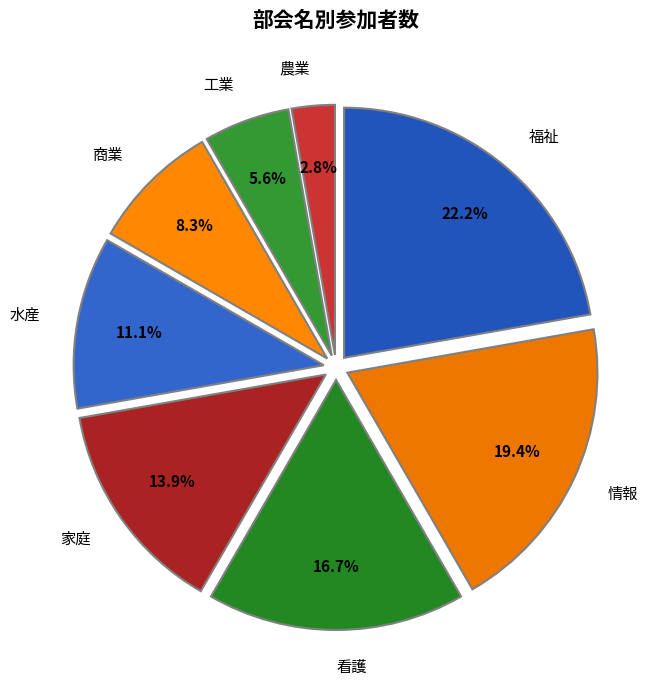

What percentage is NOT represented by 家庭?

86.1%